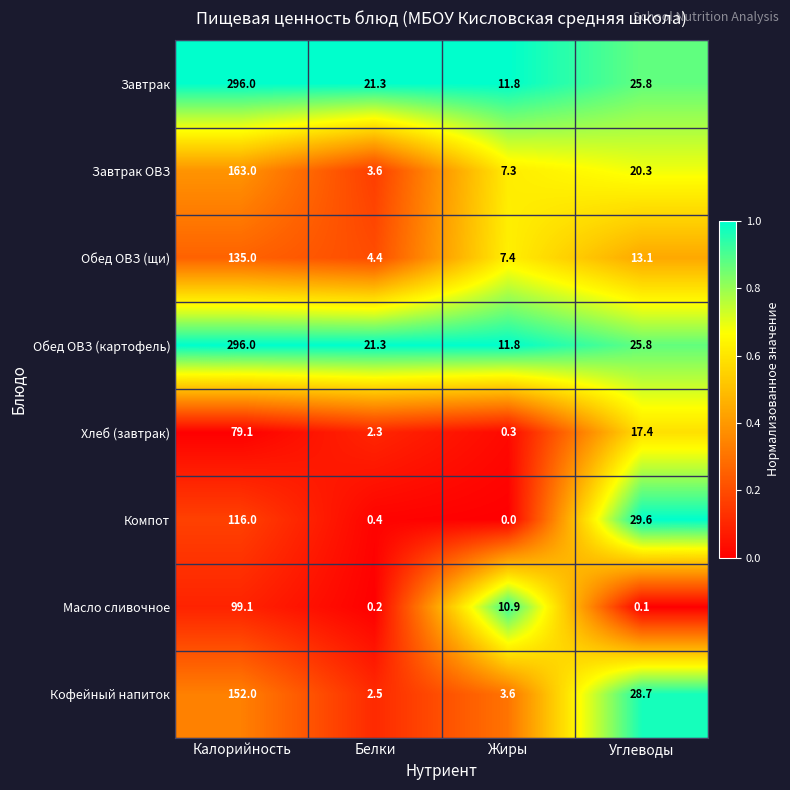

What is the sum of the Кофейный напиток values at Калорийность and Углеводы?

180.7